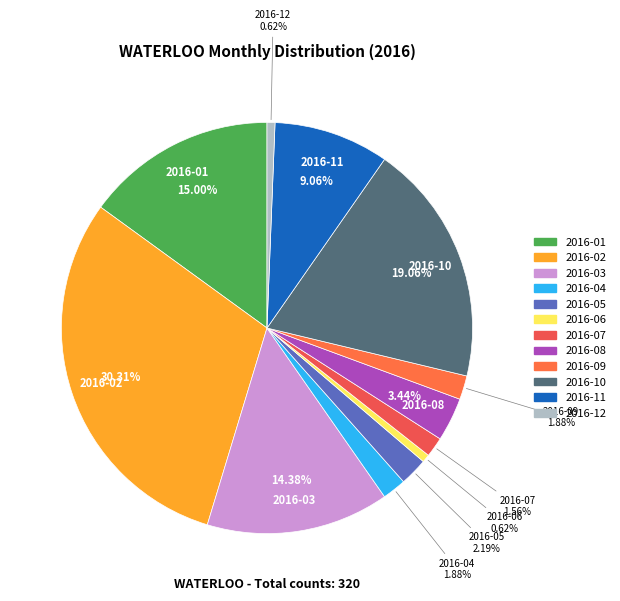

Is there any slice that represents more than half of the pie?

No